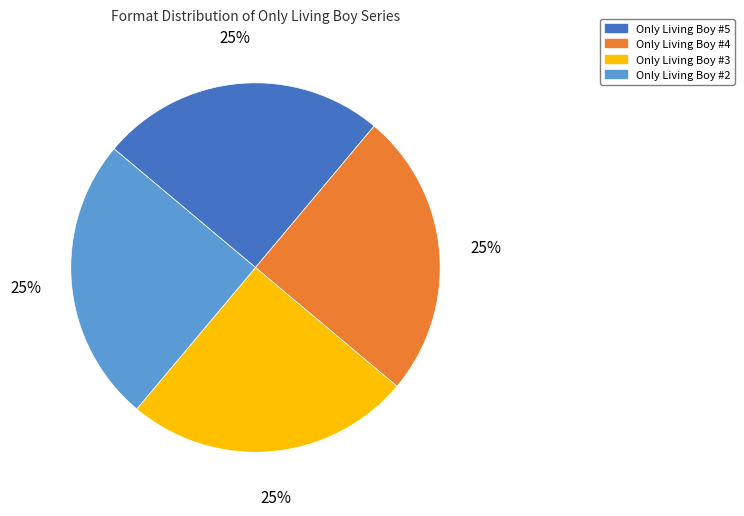

What is the ratio of the value at Only Living Boy #4 to the value at Only Living Boy #5?

1.0